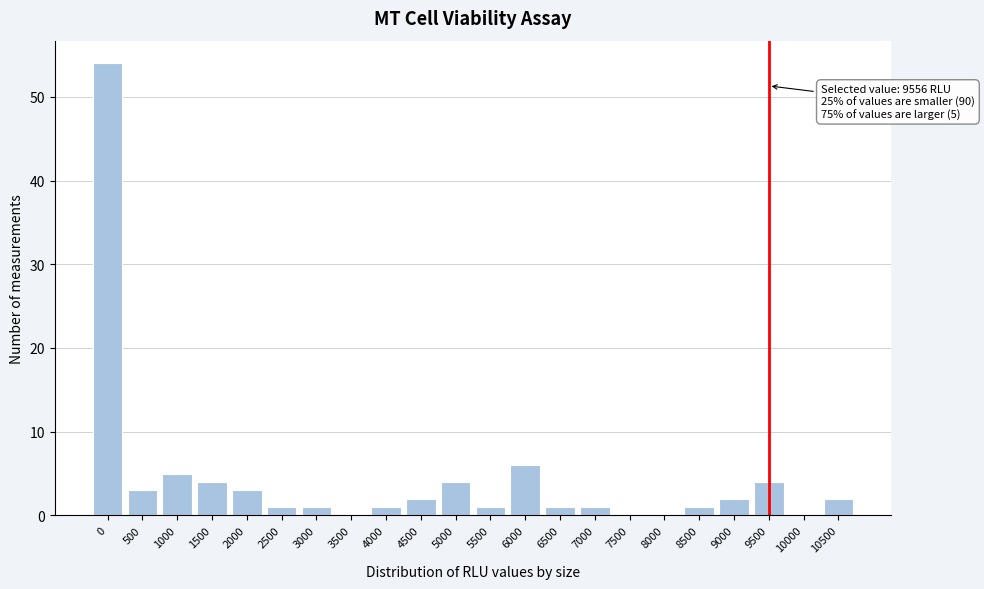

Reading right to left, what are all the values shown in this chart?

10500=2	10000=0	9500=4	9000=2	8500=1	8000=0	7500=0	7000=1	6500=1	6000=6	5500=1	5000=4	4500=2	4000=1	3500=0	3000=1	2500=1	2000=3	1500=4	1000=5	500=3	0=54